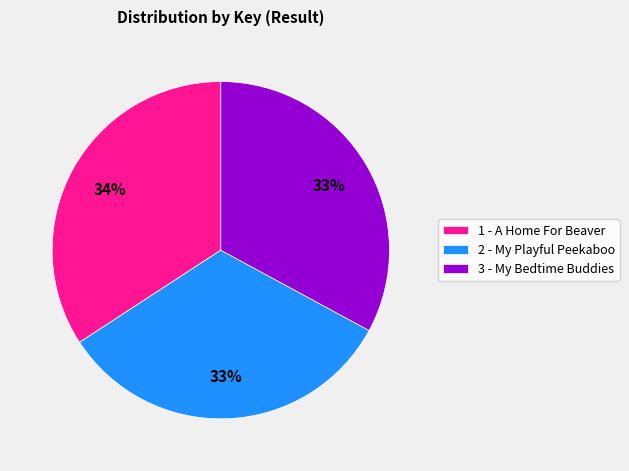

Which slice is the largest?

1 - A Home For Beaver